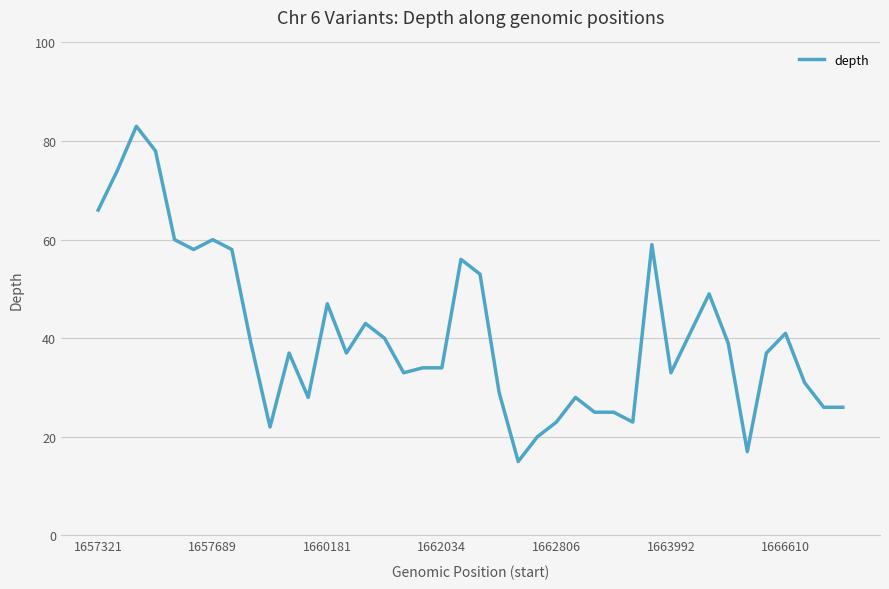

What is the smallest value displayed?

15